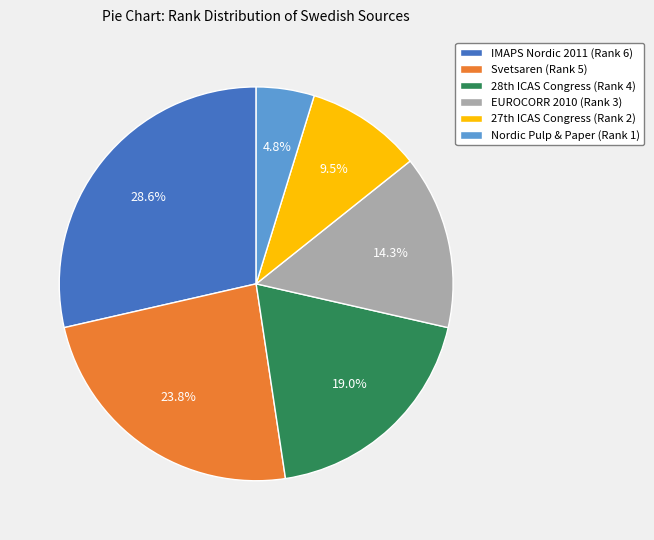

Does any single category account for the majority?

No